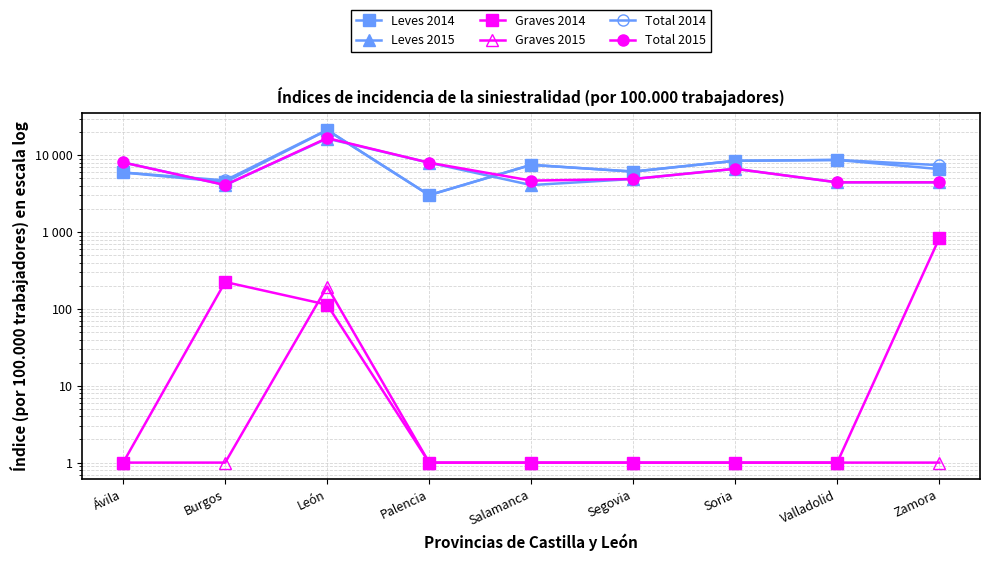

True or false: Graves 2015 and Leves 2014 cross at least once.

False